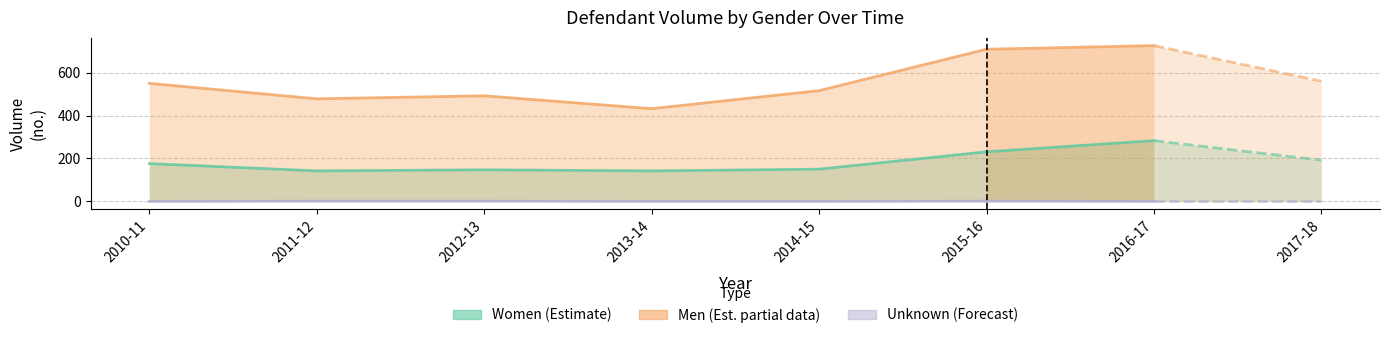

Rank the categories by Women (Estimate) value from highest to lowest.

2015-16, 2010-11, 2014-15, 2012-13, 2011-12, 2013-14